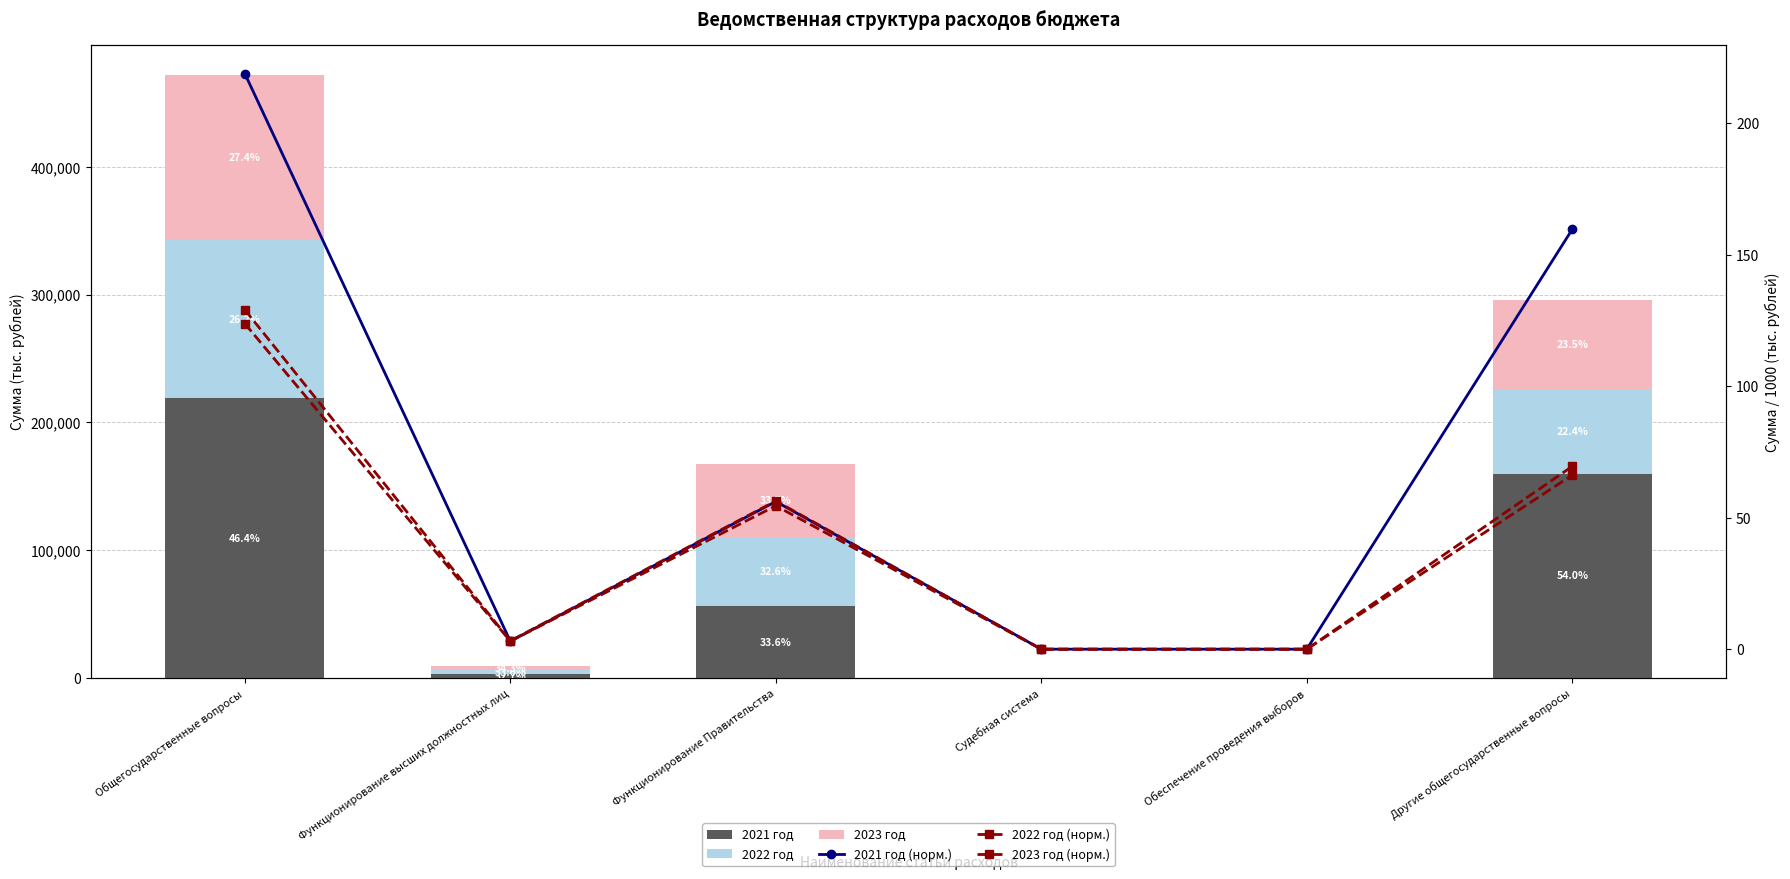

Rank the categories by 2022 год value from lowest to highest.

Судебная система, Обеспечение проведения выборов, Функционирование высших должностных лиц, Функционирование Правительства, Другие общегосударственные вопросы, Общегосударственные вопросы